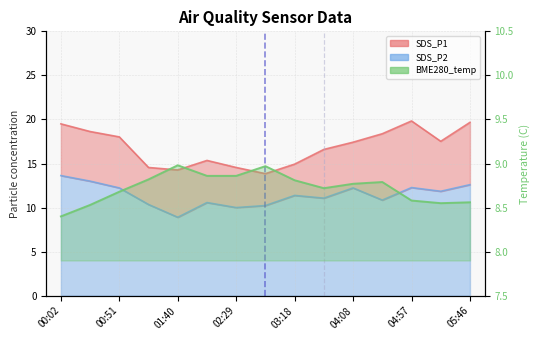

What position from the right is 02:29?

9